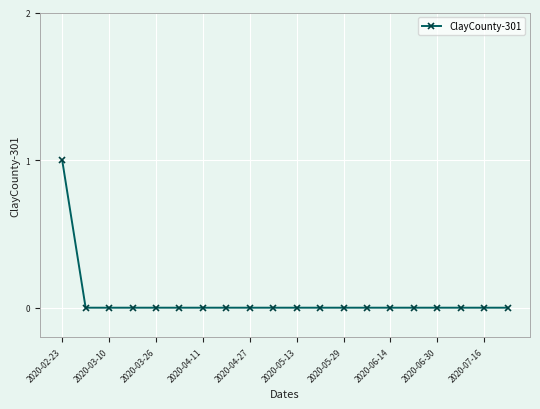

How many lines are shown in the chart?

1